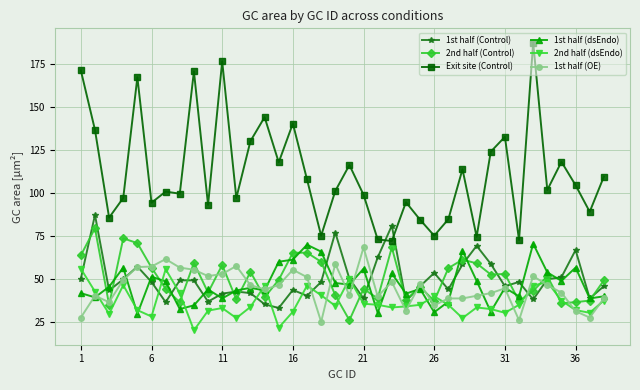

True or false: 1st half (dsEndo) and Exit site (Control) intersect in this chart.

False